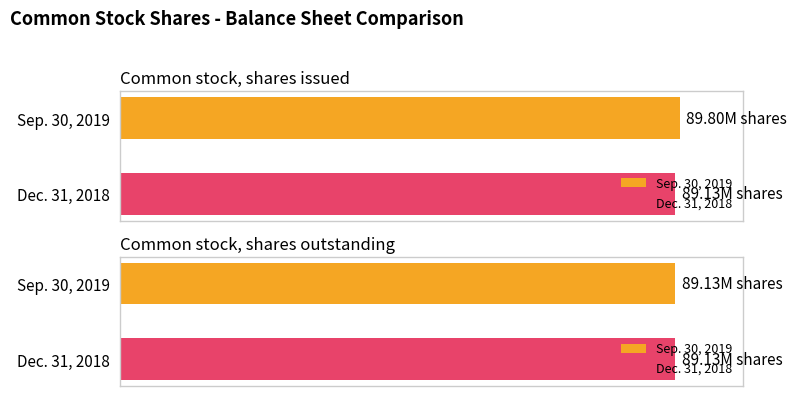

Are the bars horizontal?

Yes